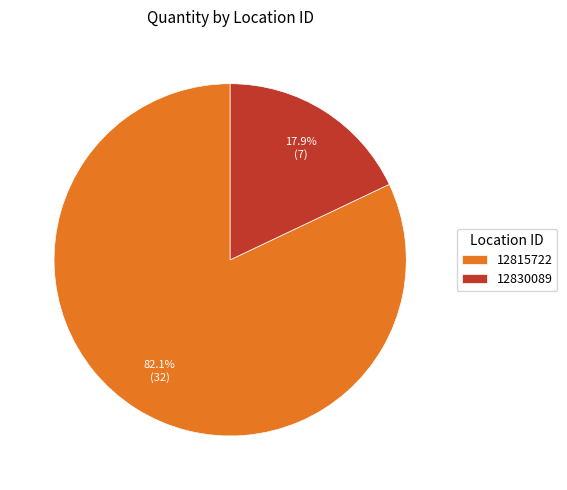

To the nearest percent, what is the difference between the largest and smallest slice percentages?

64%